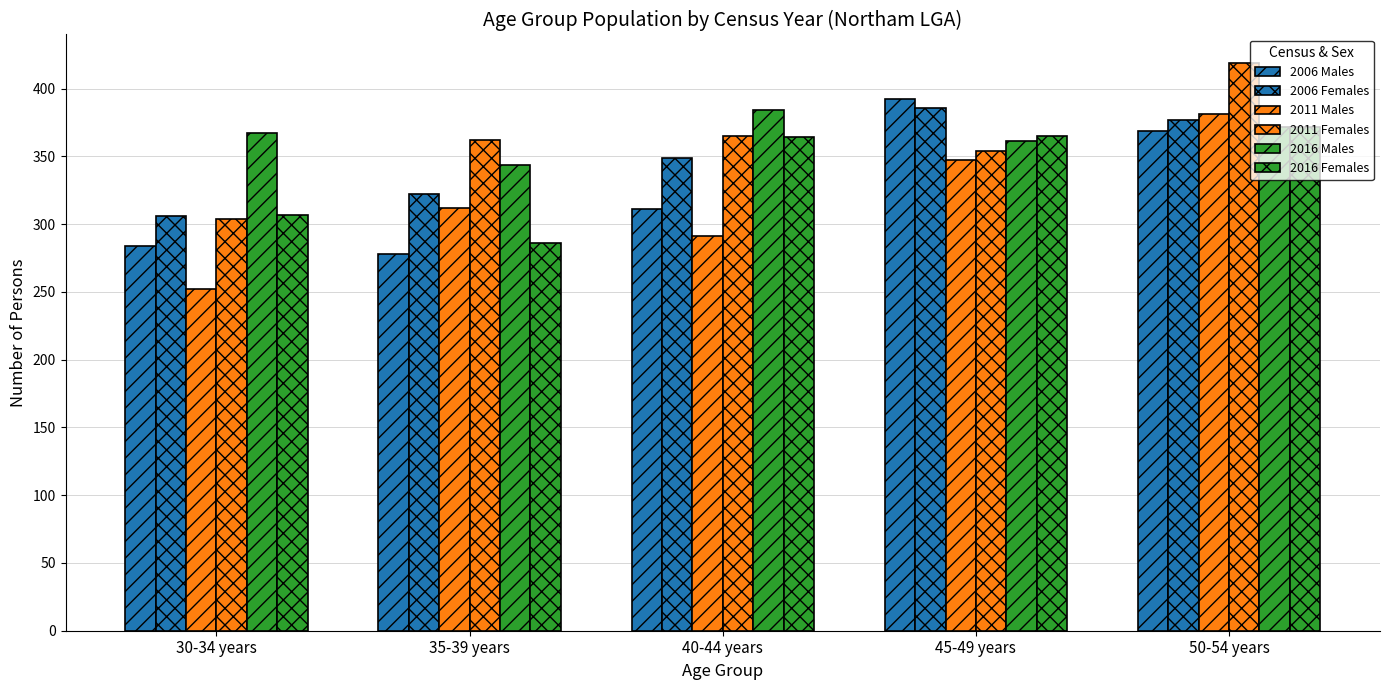

Reading left to right, transcribe all the data shown in this chart.

2006 Males: 30-34 years=284	35-39 years=278	40-44 years=311	45-49 years=392	50-54 years=369
2006 Females: 30-34 years=306	35-39 years=322	40-44 years=349	45-49 years=386	50-54 years=377
2011 Males: 30-34 years=252	35-39 years=312	40-44 years=291	45-49 years=347	50-54 years=381
2011 Females: 30-34 years=304	35-39 years=362	40-44 years=365	45-49 years=354	50-54 years=419
2016 Males: 30-34 years=367	35-39 years=344	40-44 years=384	45-49 years=361	50-54 years=372
2016 Females: 30-34 years=307	35-39 years=286	40-44 years=364	45-49 years=365	50-54 years=372